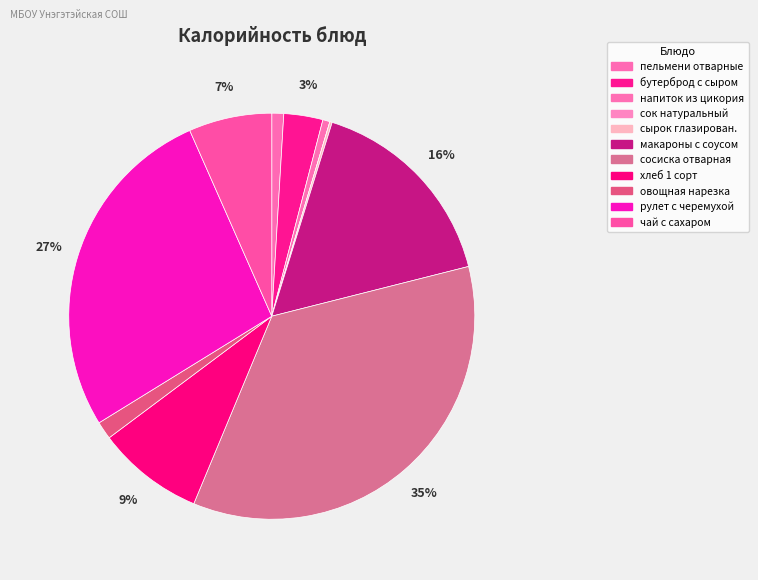

What is the smallest slice in the pie chart?

сок натуральный